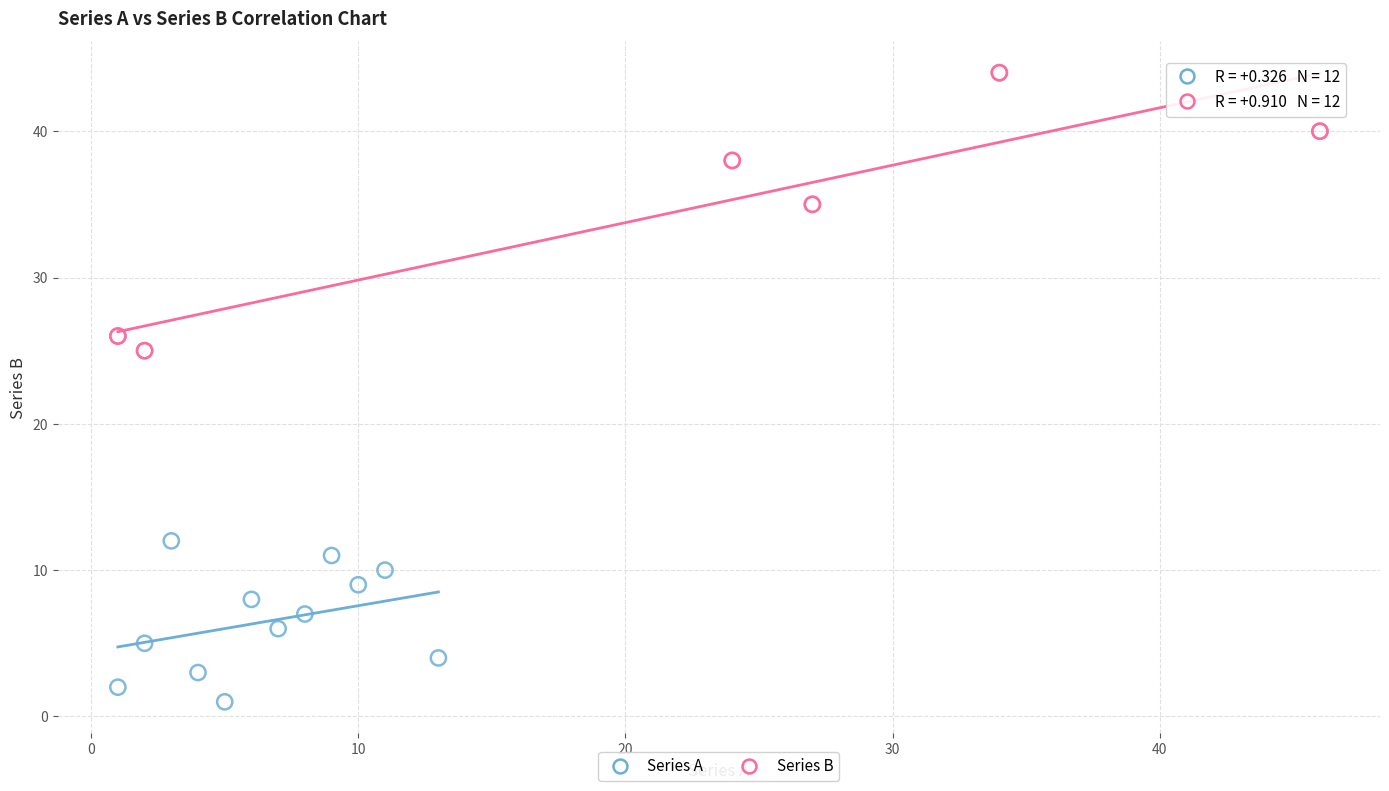

Which series contains the highest Y value?

Series B